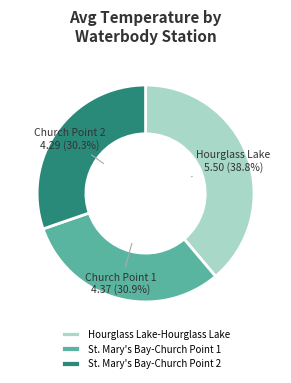

Count the number of slices in the pie.

3